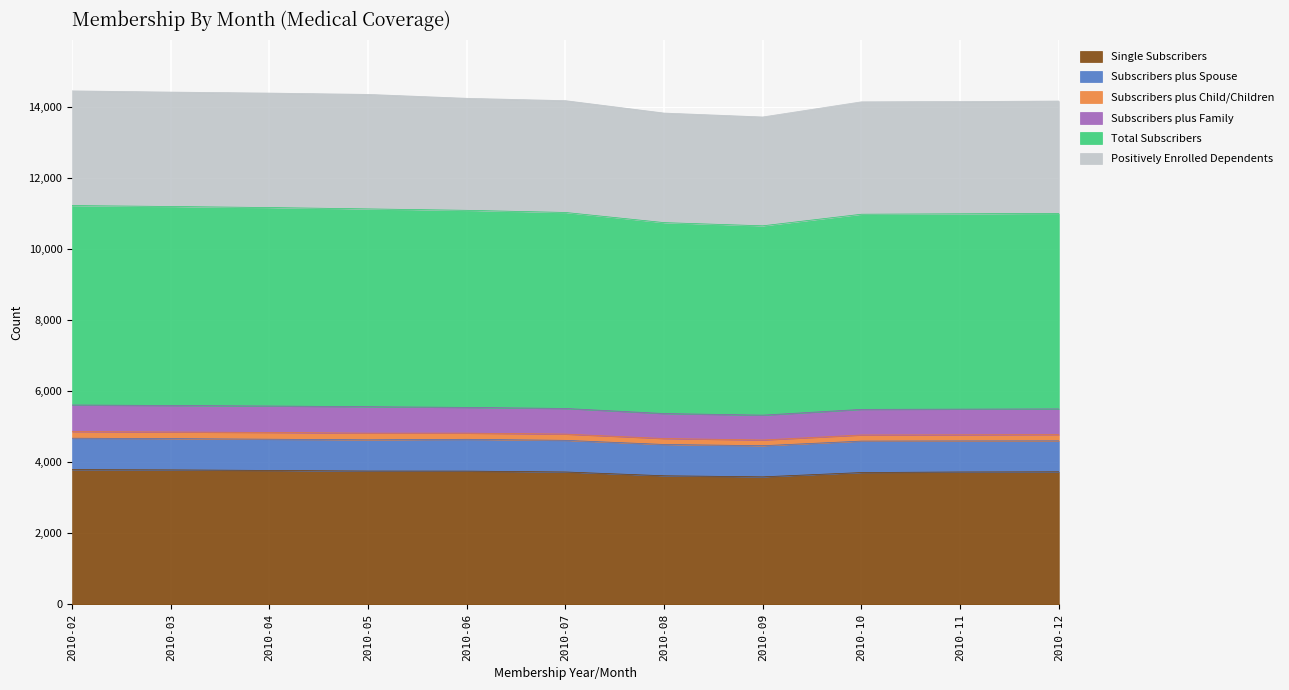

Where is the first local maximum for Subscribers plus Child/Children?

2010-04